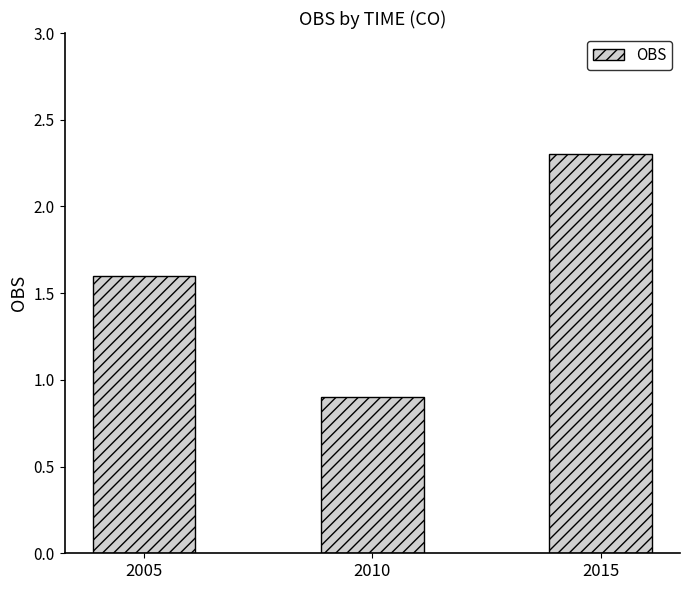

Does the chart contain stacked bars?

No